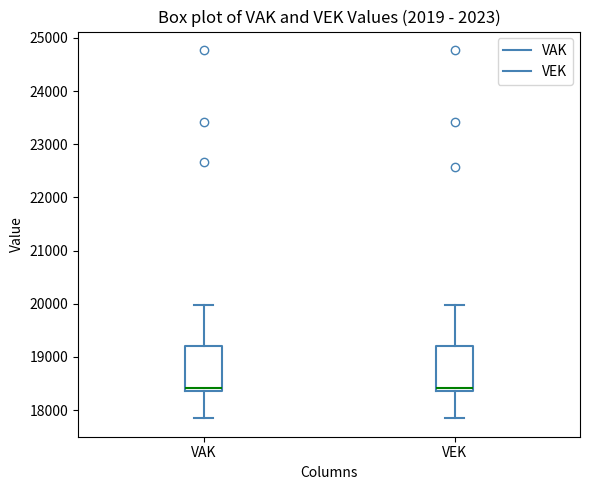

Reading left to right, transcribe this box plot: for each box, give where its median line is, the range the box spans, and where its two whiskers end, as read against the y-axis. The values are not printed on the chart, so give them approximately, as read against the axis.

VAK: median 18400 (just above the box's lower edge), box 18400 to 19200, whiskers 17800 to 20000
VEK: median 18400 (just above the box's lower edge), box 18400 to 19200, whiskers 17800 to 20000